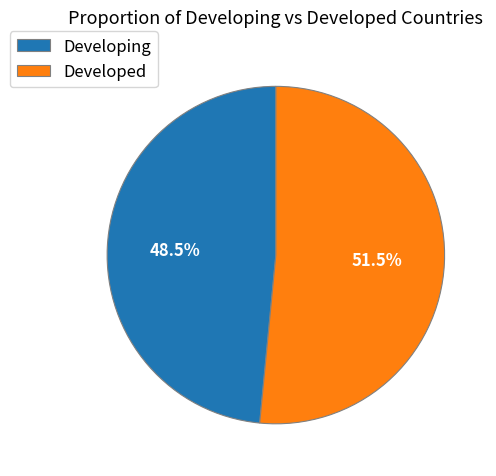

Between Developed and Developing, which is larger?

Developed